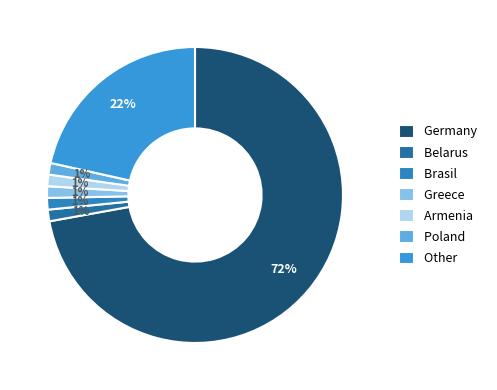

How many segments does this pie chart have?

7